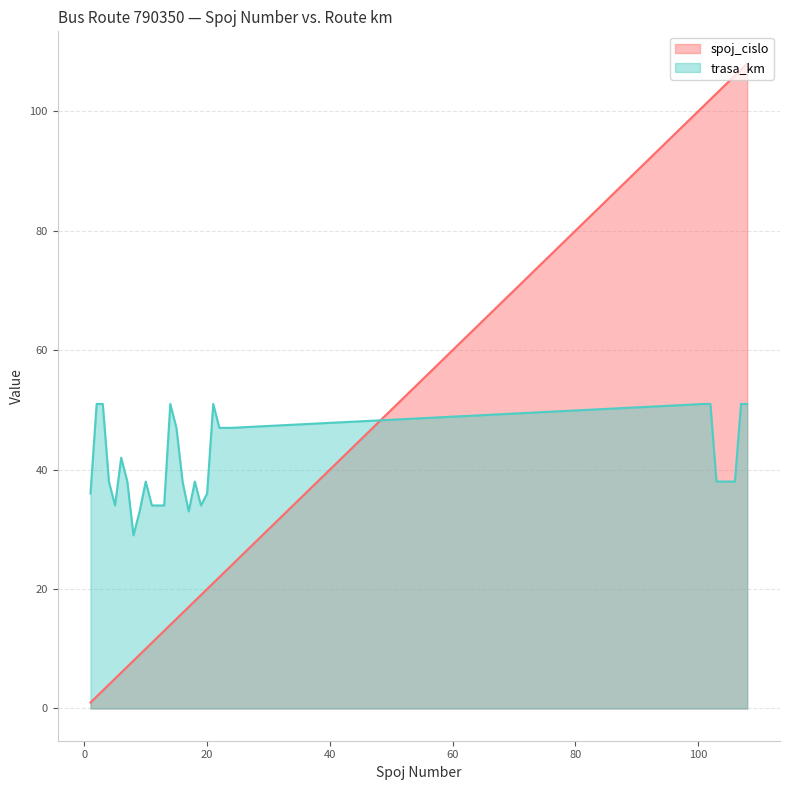

What value does the trasa_km series have at 6?

42